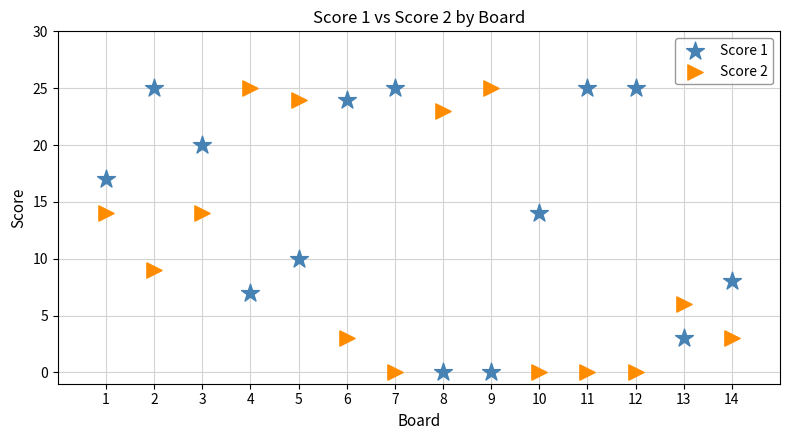

What are all the series names shown in the legend?

Score 1, Score 2